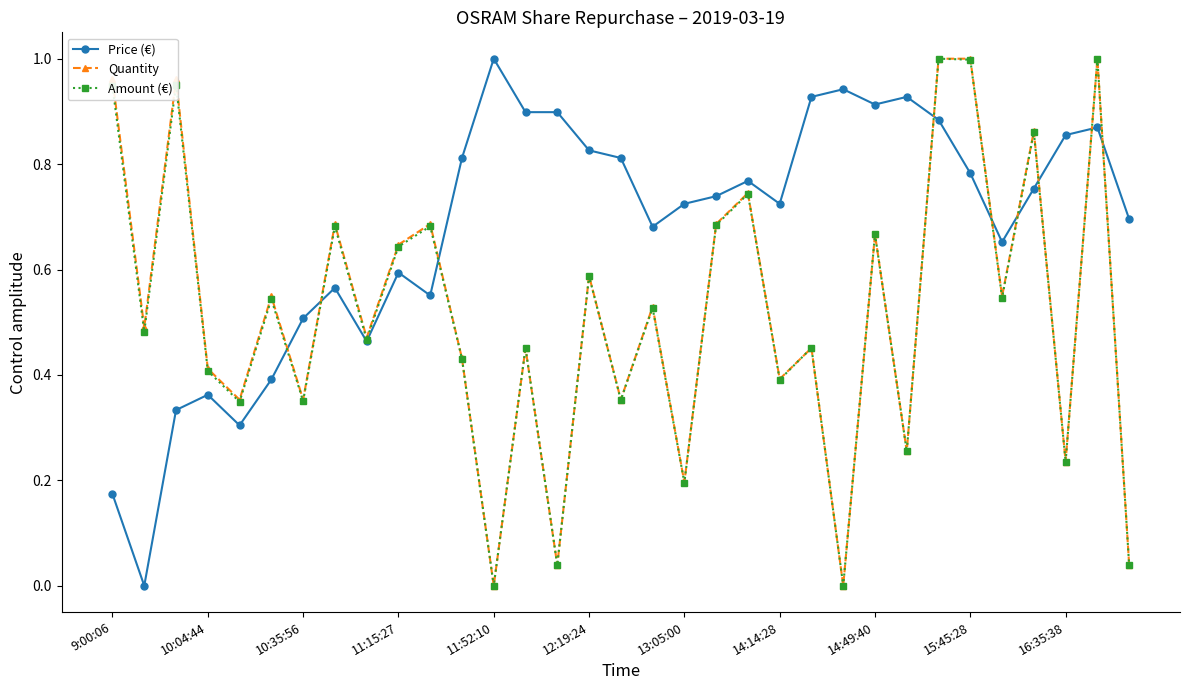

In Amount (€), how many points are higher than both neighbors (excluding endpoints)?

13